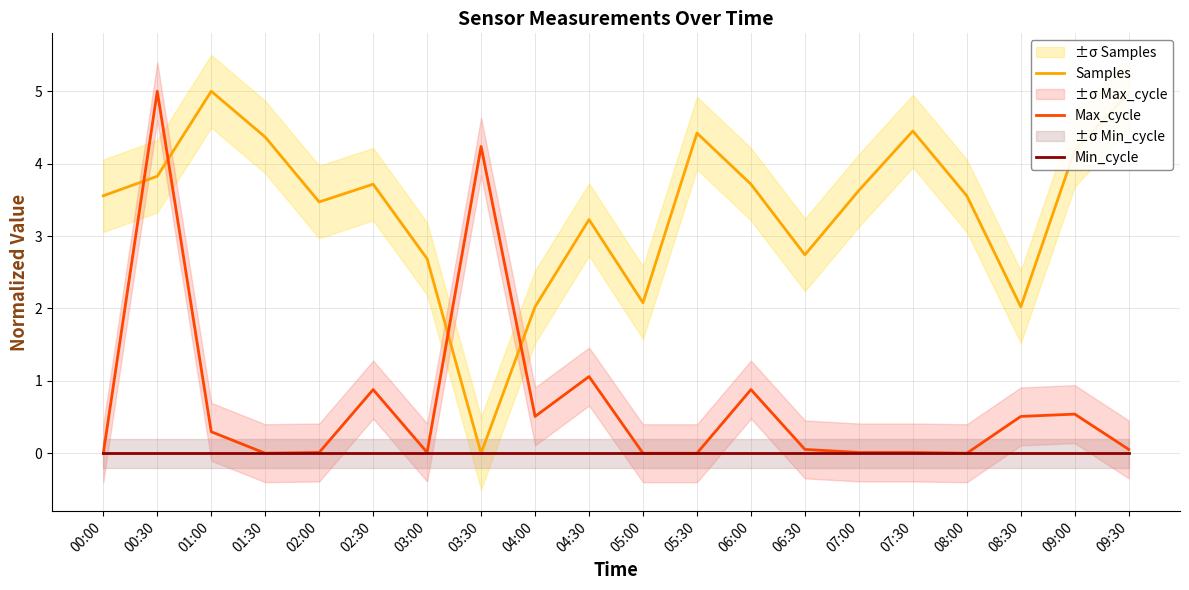

Is the value of Max_cycle at 02:00 greater than the value of Samples at 00:00?

No